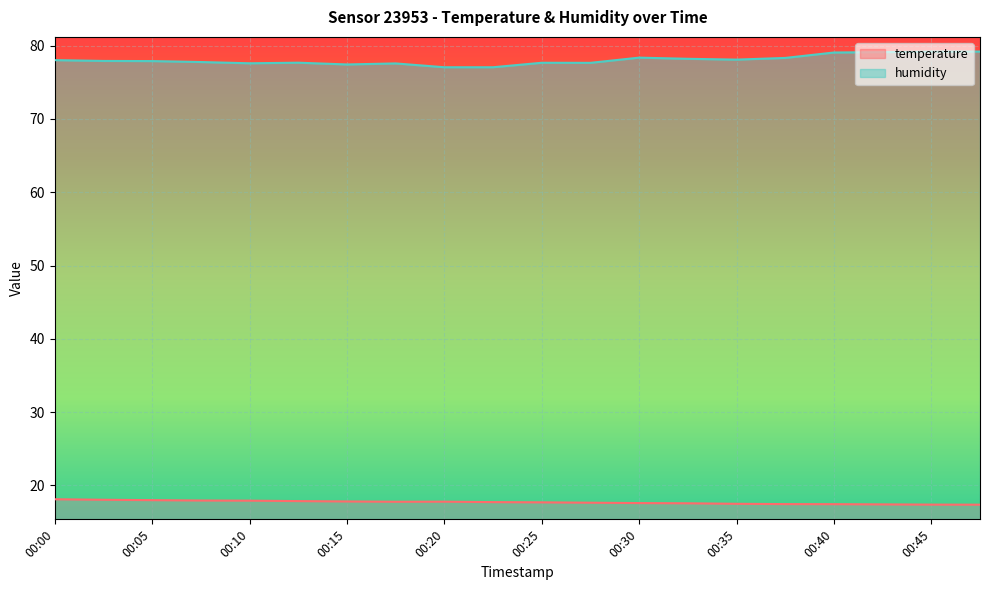

What is the total value across all series at 00:02?

96.0